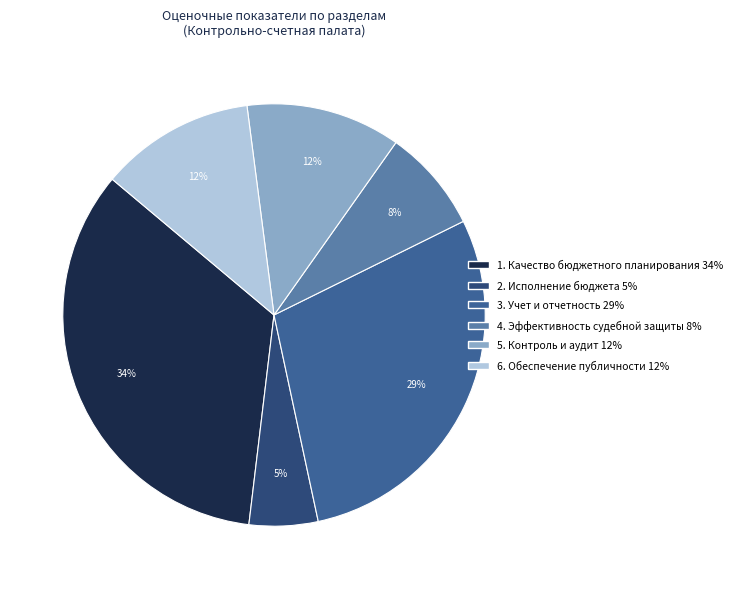

What percentage is the 3. Учет и отчетность slice, to the nearest percent?

29%